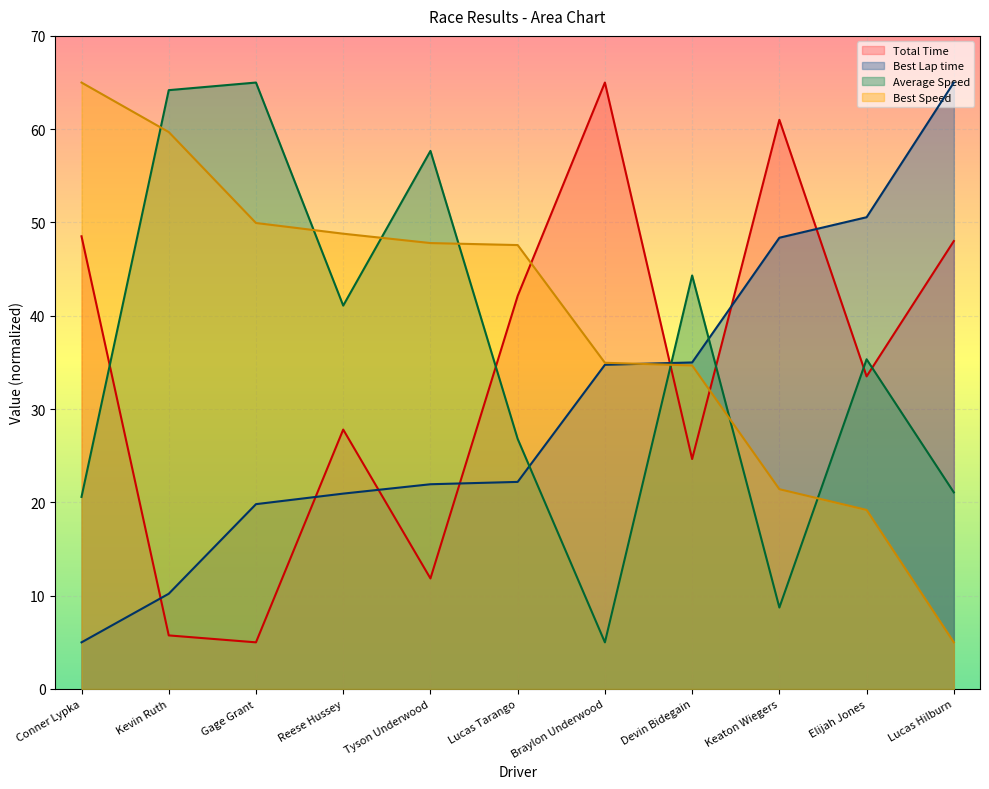

In Average Speed, how many points are higher than both neighbors (excluding endpoints)?

4